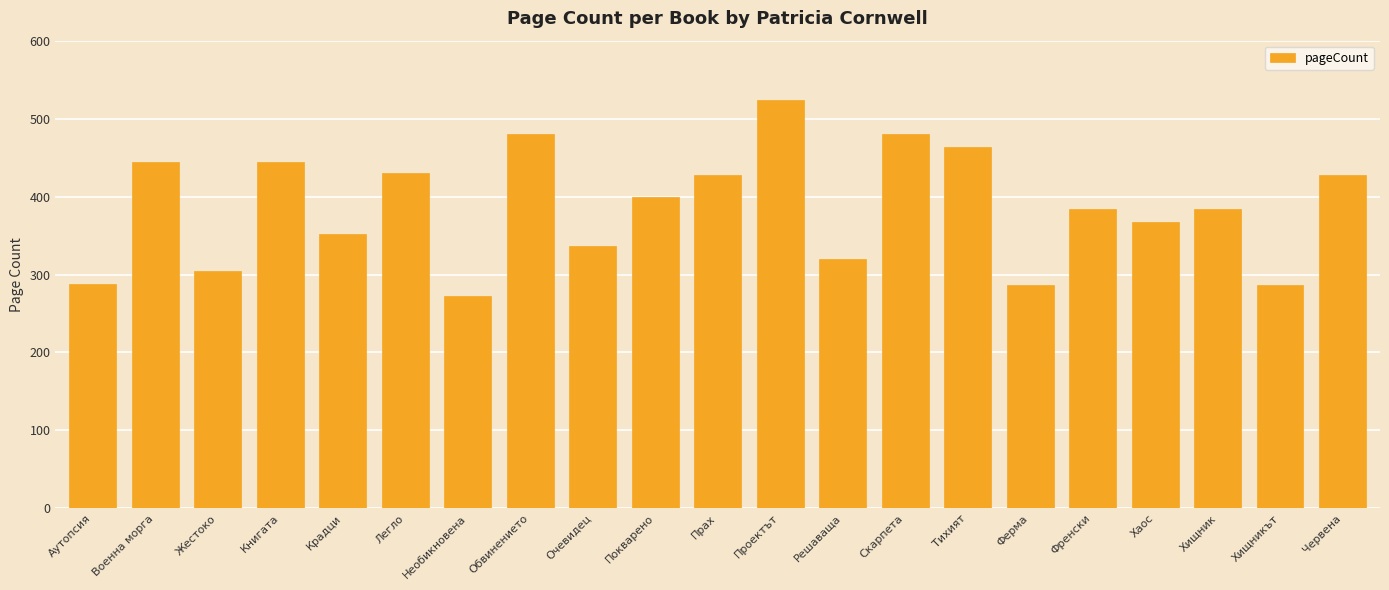

What is the difference between the second highest and minimum values?

208